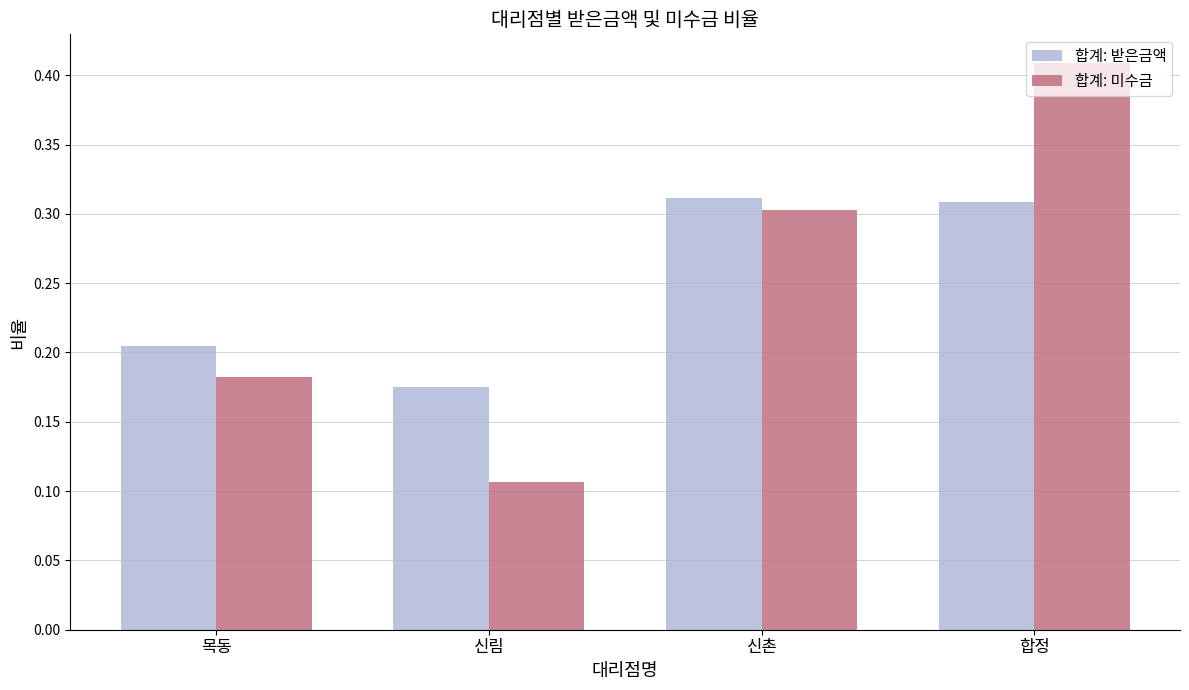

Rank the series at 목동 from lowest to highest value.

합계: 미수금, 합계: 받은금액